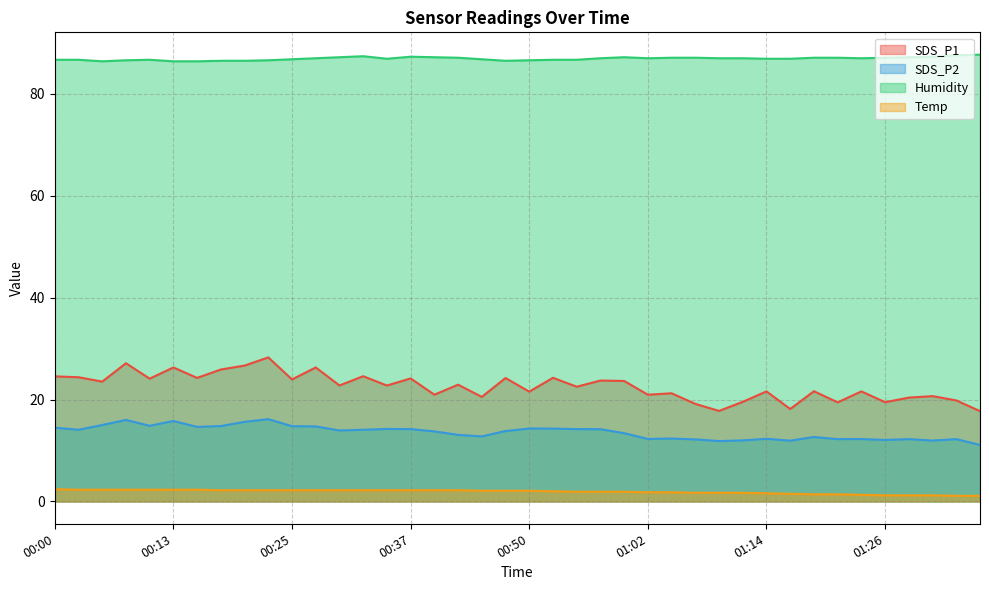

What is the difference between the Humidity values at 01:21 and 00:57?

0.1